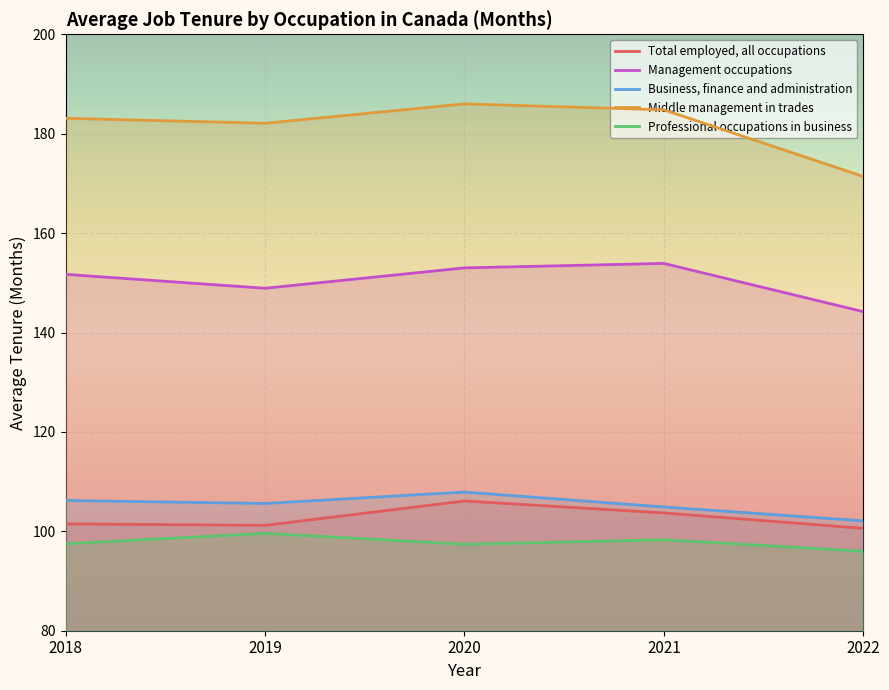

At which category does the chart reach its peak across all series?

2020